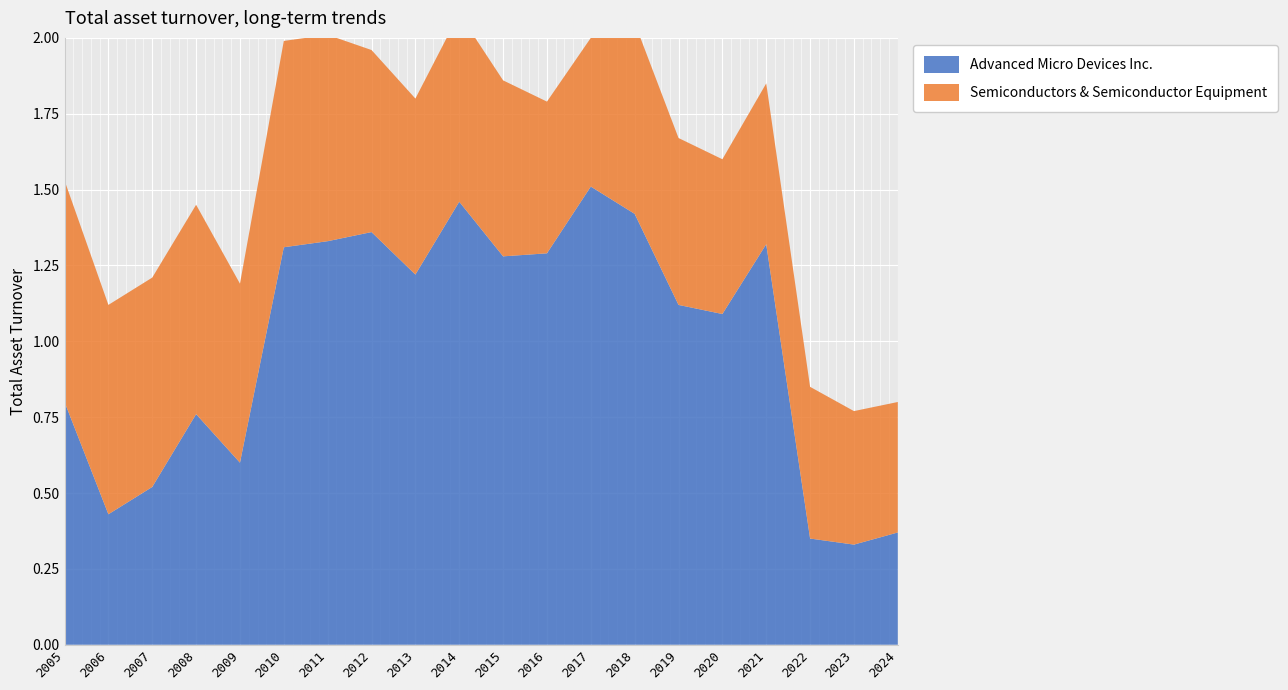

Reading right to left, transcribe all the data shown in this chart.

Advanced Micro Devices Inc.: 2024=0.4	2023=0.3	2022=0.3	2021=1.3	2020=1.1	2019=1.1	2018=1.4	2017=1.5	2016=1.3	2015=1.3	2014=1.5	2013=1.2	2012=1.4	2011=1.3	2010=1.3	2009=0.6	2008=0.8	2007=0.5	2006=0.4	2005=0.8
Semiconductors & Semiconductor Equipment: 2024=0.4	2023=0.4	2022=0.5	2021=0.5	2020=0.5	2019=0.6	2018=0.6	2017=0.5	2016=0.5	2015=0.6	2014=0.6	2013=0.6	2012=0.6	2011=0.7	2010=0.7	2009=0.6	2008=0.7	2007=0.7	2006=0.7	2005=0.7